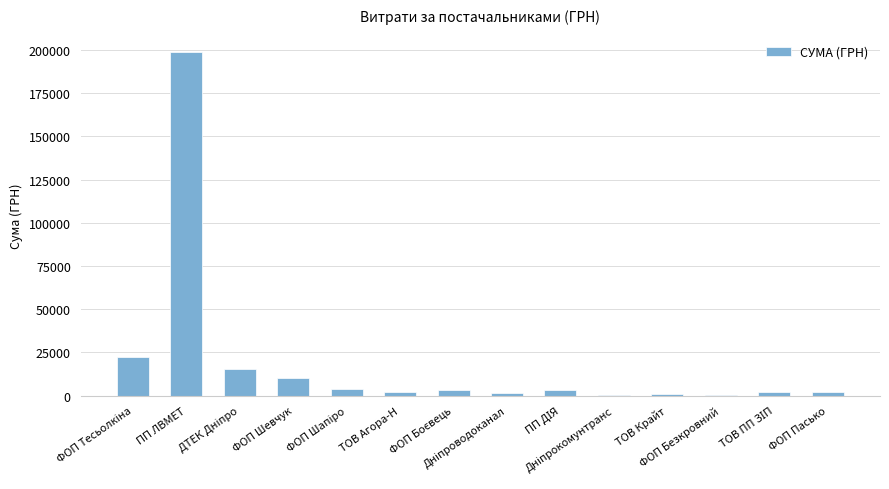

What is the sum of all values?

265299.8